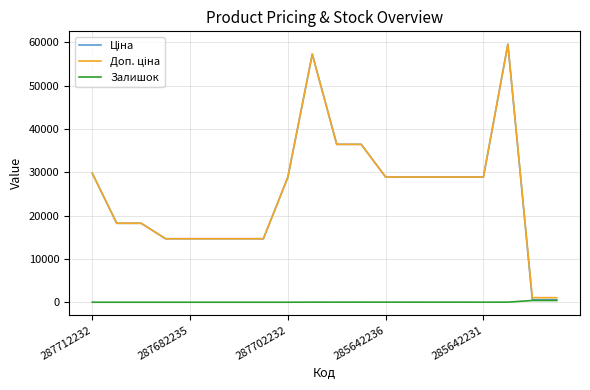

What is the maximum value shown in the chart?

59523.0